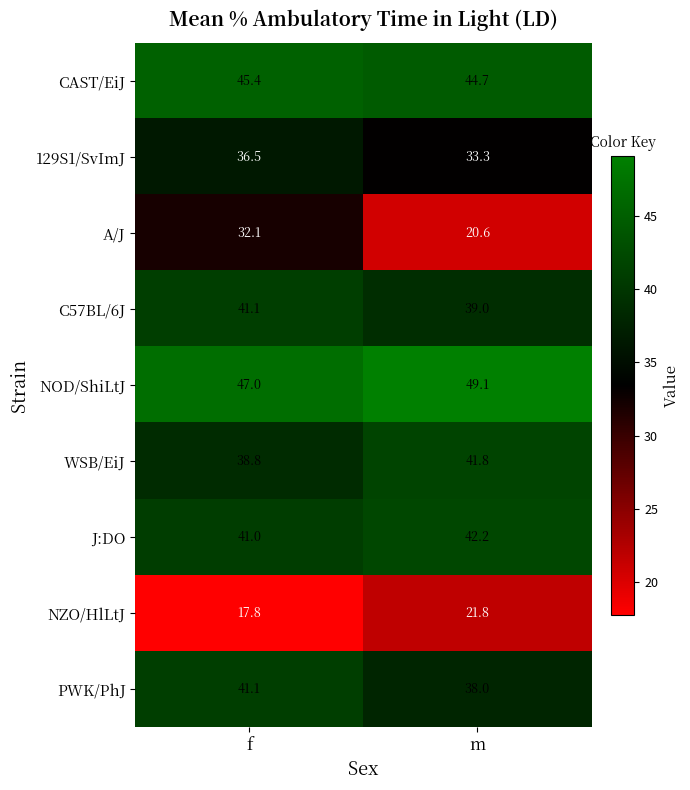

What is the difference between the maximum and minimum values in the NOD/ShiLtJ series?

2.1